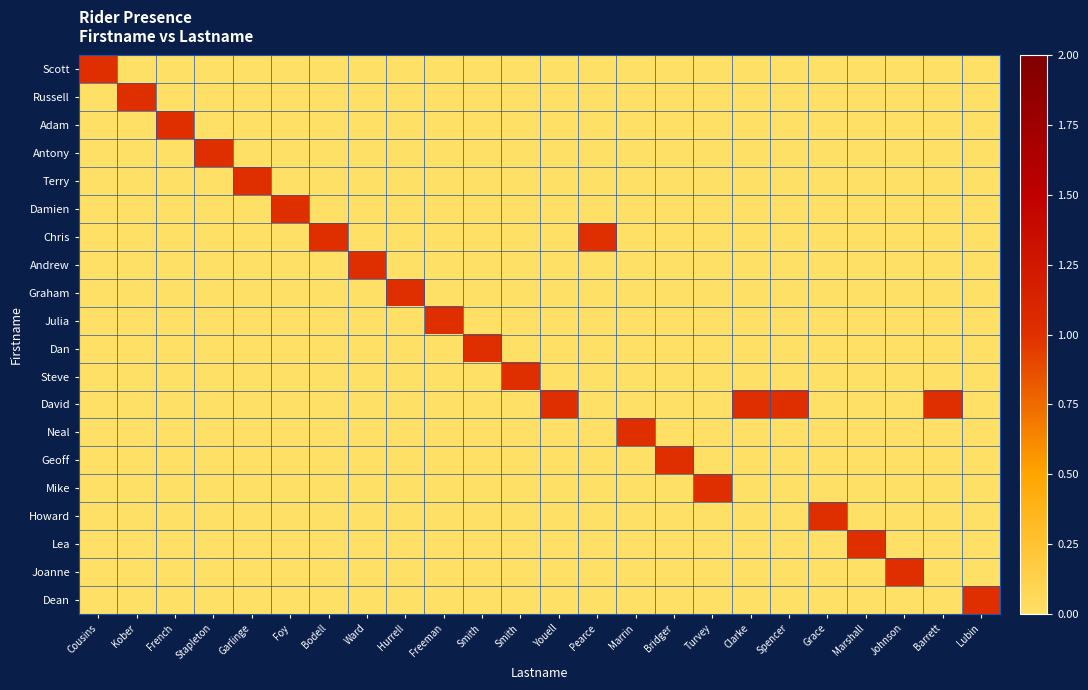

Reading left to right, list all the values displayed in this chart.

Scott: Cousins=1	Kober=0	French=0	Stapleton=0	Garlinge=0	Foy=0	Bodell=0	Ward=0	Hurrell=0	Freeman=0	Smith=0	Smith=0	Youell=0	Pearce=0	Marrin=0	Bridger=0	Turvey=0	Clarke=0	Spencer=0	Grace=0	Marshall=0	Johnson=0	Barrett=0	Lubin=0
Russell: Cousins=0	Kober=1	French=0	Stapleton=0	Garlinge=0	Foy=0	Bodell=0	Ward=0	Hurrell=0	Freeman=0	Smith=0	Smith=0	Youell=0	Pearce=0	Marrin=0	Bridger=0	Turvey=0	Clarke=0	Spencer=0	Grace=0	Marshall=0	Johnson=0	Barrett=0	Lubin=0
Adam: Cousins=0	Kober=0	French=1	Stapleton=0	Garlinge=0	Foy=0	Bodell=0	Ward=0	Hurrell=0	Freeman=0	Smith=0	Smith=0	Youell=0	Pearce=0	Marrin=0	Bridger=0	Turvey=0	Clarke=0	Spencer=0	Grace=0	Marshall=0	Johnson=0	Barrett=0	Lubin=0
Antony: Cousins=0	Kober=0	French=0	Stapleton=1	Garlinge=0	Foy=0	Bodell=0	Ward=0	Hurrell=0	Freeman=0	Smith=0	Smith=0	Youell=0	Pearce=0	Marrin=0	Bridger=0	Turvey=0	Clarke=0	Spencer=0	Grace=0	Marshall=0	Johnson=0	Barrett=0	Lubin=0
Terry: Cousins=0	Kober=0	French=0	Stapleton=0	Garlinge=1	Foy=0	Bodell=0	Ward=0	Hurrell=0	Freeman=0	Smith=0	Smith=0	Youell=0	Pearce=0	Marrin=0	Bridger=0	Turvey=0	Clarke=0	Spencer=0	Grace=0	Marshall=0	Johnson=0	Barrett=0	Lubin=0
Damien: Cousins=0	Kober=0	French=0	Stapleton=0	Garlinge=0	Foy=1	Bodell=0	Ward=0	Hurrell=0	Freeman=0	Smith=0	Smith=0	Youell=0	Pearce=0	Marrin=0	Bridger=0	Turvey=0	Clarke=0	Spencer=0	Grace=0	Marshall=0	Johnson=0	Barrett=0	Lubin=0
Chris: Cousins=0	Kober=0	French=0	Stapleton=0	Garlinge=0	Foy=0	Bodell=1	Ward=0	Hurrell=0	Freeman=0	Smith=0	Smith=0	Youell=0	Pearce=1	Marrin=0	Bridger=0	Turvey=0	Clarke=0	Spencer=0	Grace=0	Marshall=0	Johnson=0	Barrett=0	Lubin=0
Andrew: Cousins=0	Kober=0	French=0	Stapleton=0	Garlinge=0	Foy=0	Bodell=0	Ward=1	Hurrell=0	Freeman=0	Smith=0	Smith=0	Youell=0	Pearce=0	Marrin=0	Bridger=0	Turvey=0	Clarke=0	Spencer=0	Grace=0	Marshall=0	Johnson=0	Barrett=0	Lubin=0
Graham: Cousins=0	Kober=0	French=0	Stapleton=0	Garlinge=0	Foy=0	Bodell=0	Ward=0	Hurrell=1	Freeman=0	Smith=0	Smith=0	Youell=0	Pearce=0	Marrin=0	Bridger=0	Turvey=0	Clarke=0	Spencer=0	Grace=0	Marshall=0	Johnson=0	Barrett=0	Lubin=0
Julia: Cousins=0	Kober=0	French=0	Stapleton=0	Garlinge=0	Foy=0	Bodell=0	Ward=0	Hurrell=0	Freeman=1	Smith=0	Smith=0	Youell=0	Pearce=0	Marrin=0	Bridger=0	Turvey=0	Clarke=0	Spencer=0	Grace=0	Marshall=0	Johnson=0	Barrett=0	Lubin=0
Dan: Cousins=0	Kober=0	French=0	Stapleton=0	Garlinge=0	Foy=0	Bodell=0	Ward=0	Hurrell=0	Freeman=0	Smith=1	Smith=0	Youell=0	Pearce=0	Marrin=0	Bridger=0	Turvey=0	Clarke=0	Spencer=0	Grace=0	Marshall=0	Johnson=0	Barrett=0	Lubin=0
Steve: Cousins=0	Kober=0	French=0	Stapleton=0	Garlinge=0	Foy=0	Bodell=0	Ward=0	Hurrell=0	Freeman=0	Smith=0	Smith=1	Youell=0	Pearce=0	Marrin=0	Bridger=0	Turvey=0	Clarke=0	Spencer=0	Grace=0	Marshall=0	Johnson=0	Barrett=0	Lubin=0
David: Cousins=0	Kober=0	French=0	Stapleton=0	Garlinge=0	Foy=0	Bodell=0	Ward=0	Hurrell=0	Freeman=0	Smith=0	Smith=0	Youell=1	Pearce=0	Marrin=0	Bridger=0	Turvey=0	Clarke=1	Spencer=1	Grace=0	Marshall=0	Johnson=0	Barrett=1	Lubin=0
Neal: Cousins=0	Kober=0	French=0	Stapleton=0	Garlinge=0	Foy=0	Bodell=0	Ward=0	Hurrell=0	Freeman=0	Smith=0	Smith=0	Youell=0	Pearce=0	Marrin=1	Bridger=0	Turvey=0	Clarke=0	Spencer=0	Grace=0	Marshall=0	Johnson=0	Barrett=0	Lubin=0
Geoff: Cousins=0	Kober=0	French=0	Stapleton=0	Garlinge=0	Foy=0	Bodell=0	Ward=0	Hurrell=0	Freeman=0	Smith=0	Smith=0	Youell=0	Pearce=0	Marrin=0	Bridger=1	Turvey=0	Clarke=0	Spencer=0	Grace=0	Marshall=0	Johnson=0	Barrett=0	Lubin=0
Mike: Cousins=0	Kober=0	French=0	Stapleton=0	Garlinge=0	Foy=0	Bodell=0	Ward=0	Hurrell=0	Freeman=0	Smith=0	Smith=0	Youell=0	Pearce=0	Marrin=0	Bridger=0	Turvey=1	Clarke=0	Spencer=0	Grace=0	Marshall=0	Johnson=0	Barrett=0	Lubin=0
Howard: Cousins=0	Kober=0	French=0	Stapleton=0	Garlinge=0	Foy=0	Bodell=0	Ward=0	Hurrell=0	Freeman=0	Smith=0	Smith=0	Youell=0	Pearce=0	Marrin=0	Bridger=0	Turvey=0	Clarke=0	Spencer=0	Grace=1	Marshall=0	Johnson=0	Barrett=0	Lubin=0
Lea: Cousins=0	Kober=0	French=0	Stapleton=0	Garlinge=0	Foy=0	Bodell=0	Ward=0	Hurrell=0	Freeman=0	Smith=0	Smith=0	Youell=0	Pearce=0	Marrin=0	Bridger=0	Turvey=0	Clarke=0	Spencer=0	Grace=0	Marshall=1	Johnson=0	Barrett=0	Lubin=0
Joanne: Cousins=0	Kober=0	French=0	Stapleton=0	Garlinge=0	Foy=0	Bodell=0	Ward=0	Hurrell=0	Freeman=0	Smith=0	Smith=0	Youell=0	Pearce=0	Marrin=0	Bridger=0	Turvey=0	Clarke=0	Spencer=0	Grace=0	Marshall=0	Johnson=1	Barrett=0	Lubin=0
Dean: Cousins=0	Kober=0	French=0	Stapleton=0	Garlinge=0	Foy=0	Bodell=0	Ward=0	Hurrell=0	Freeman=0	Smith=0	Smith=0	Youell=0	Pearce=0	Marrin=0	Bridger=0	Turvey=0	Clarke=0	Spencer=0	Grace=0	Marshall=0	Johnson=0	Barrett=0	Lubin=1